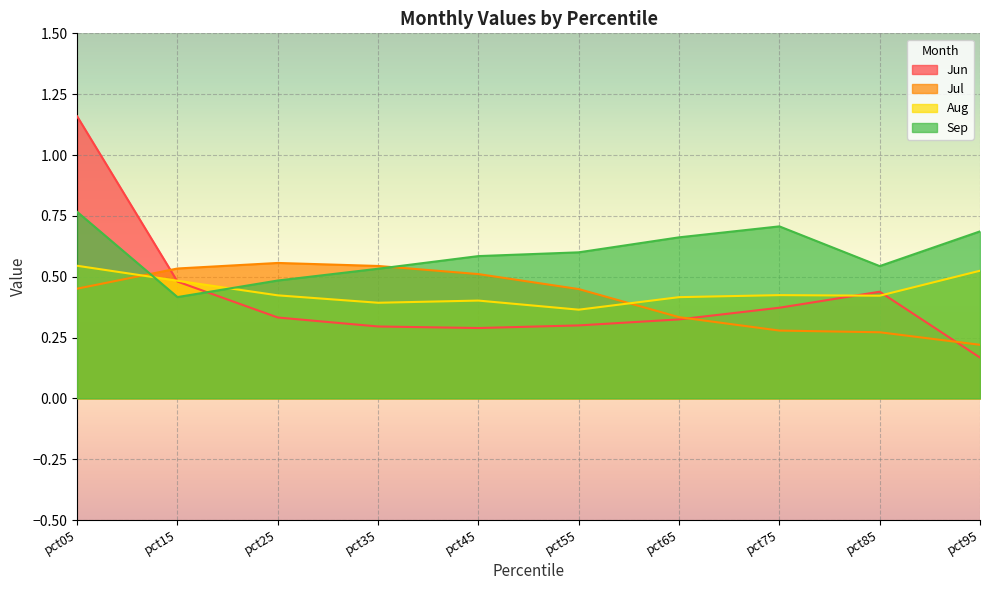

Reading right to left, extract all data points from this chart.

Jun: pct95=0.2	pct85=0.4	pct75=0.4	pct65=0.3	pct55=0.3	pct45=0.3	pct35=0.3	pct25=0.3	pct15=0.5	pct05=1.2
Jul: pct95=0.2	pct85=0.3	pct75=0.3	pct65=0.3	pct55=0.4	pct45=0.5	pct35=0.5	pct25=0.6	pct15=0.5	pct05=0.5
Aug: pct95=0.5	pct85=0.4	pct75=0.4	pct65=0.4	pct55=0.4	pct45=0.4	pct35=0.4	pct25=0.4	pct15=0.5	pct05=0.5
Sep: pct95=0.7	pct85=0.5	pct75=0.7	pct65=0.7	pct55=0.6	pct45=0.6	pct35=0.5	pct25=0.5	pct15=0.4	pct05=0.8